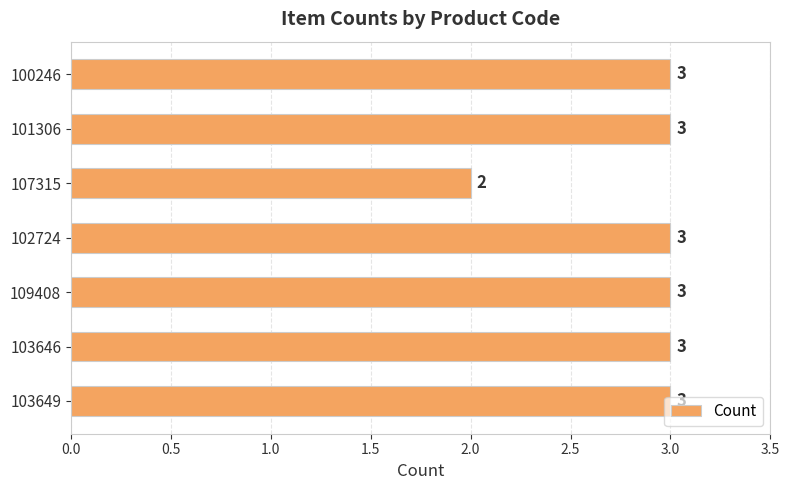

Count the number of data series in this chart.

1